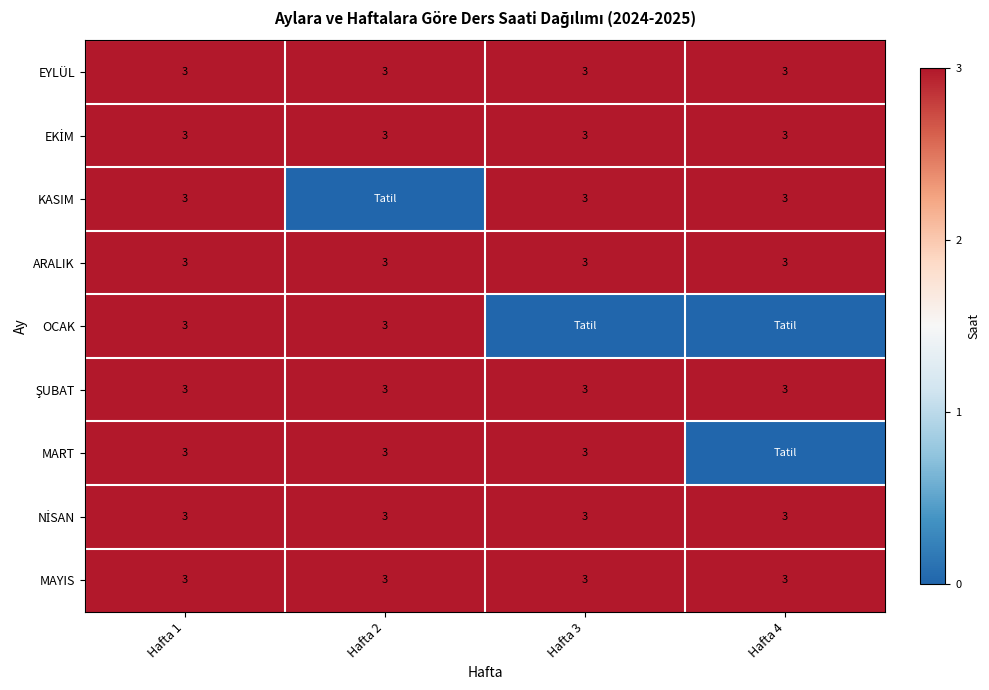

The value of EYLÜL at Hafta 1 is 1. True or false?

False